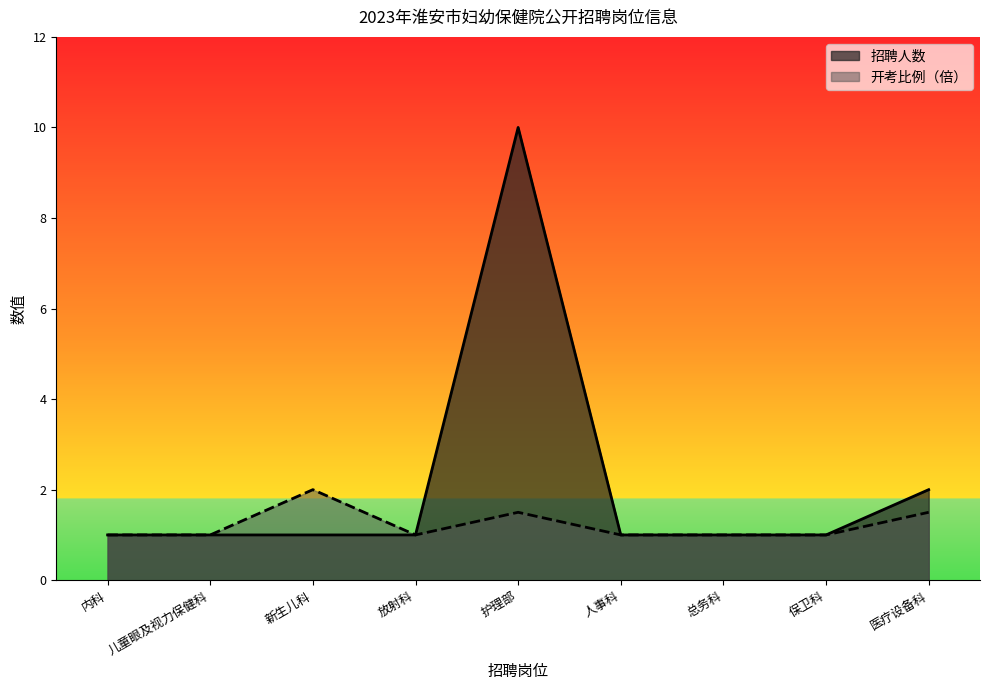

At how many categories does at least one series exceed 3?

1